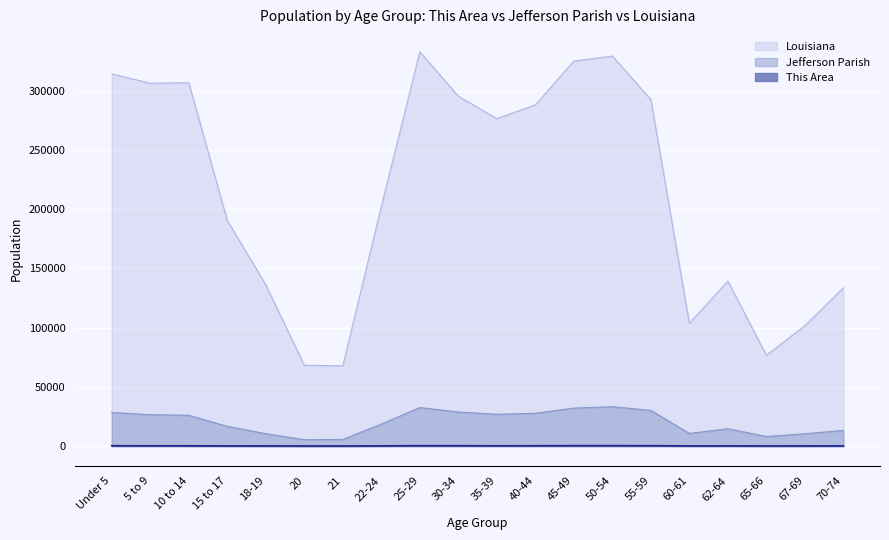

How many interior local valleys does the This Area series have?

4